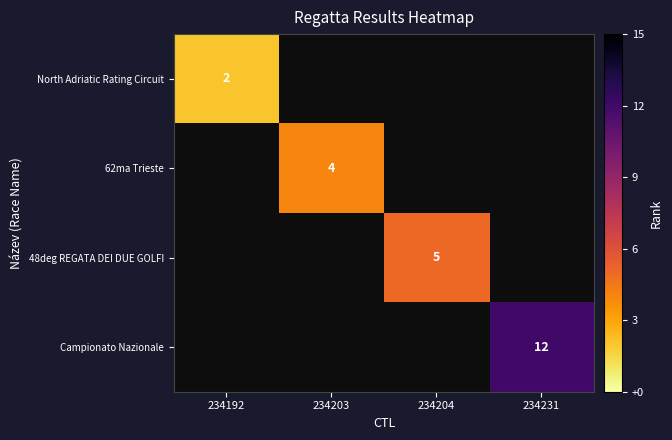

Is the value of 48deg REGATA DEI DUE GOLFI at 234204 greater than the value of North Adriatic Rating Circuit at 234192?

Yes